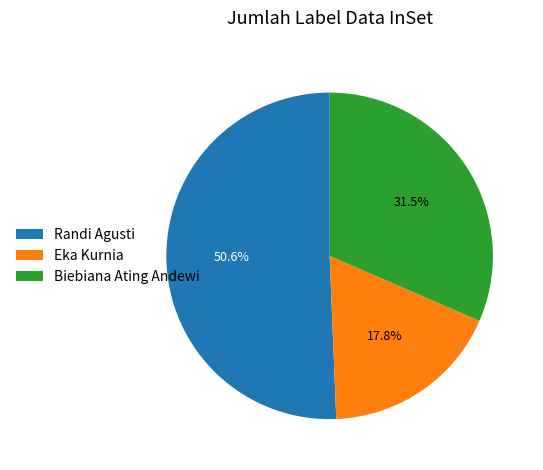

Rank the categories by value from highest to lowest.

Randi Agusti, Biebiana Ating Andewi, Eka Kurnia